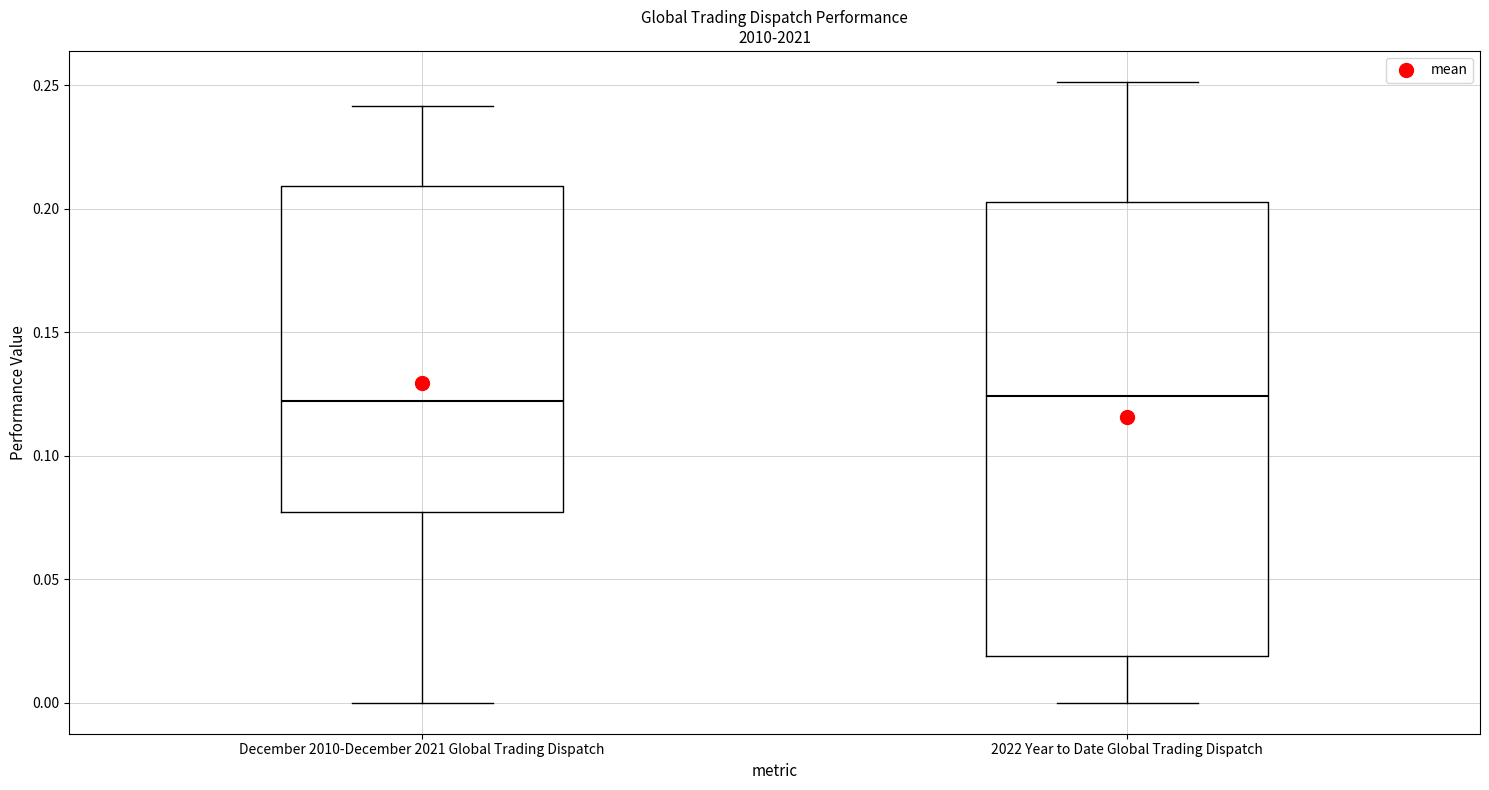

Comparing the boxes themselves (not the whiskers), which one is the tallest?

2022 Year to Date Global Trading Dispatch